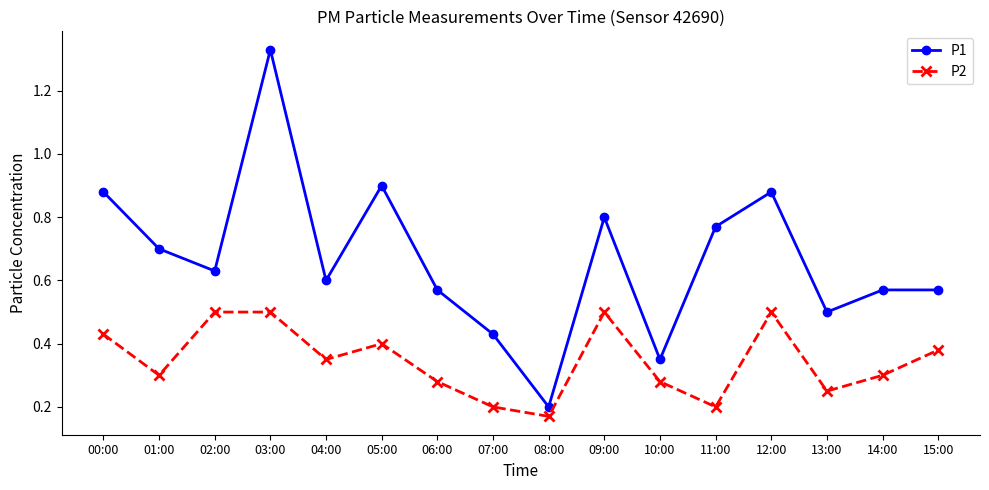

Which series has the largest range (max minus min)?

P1